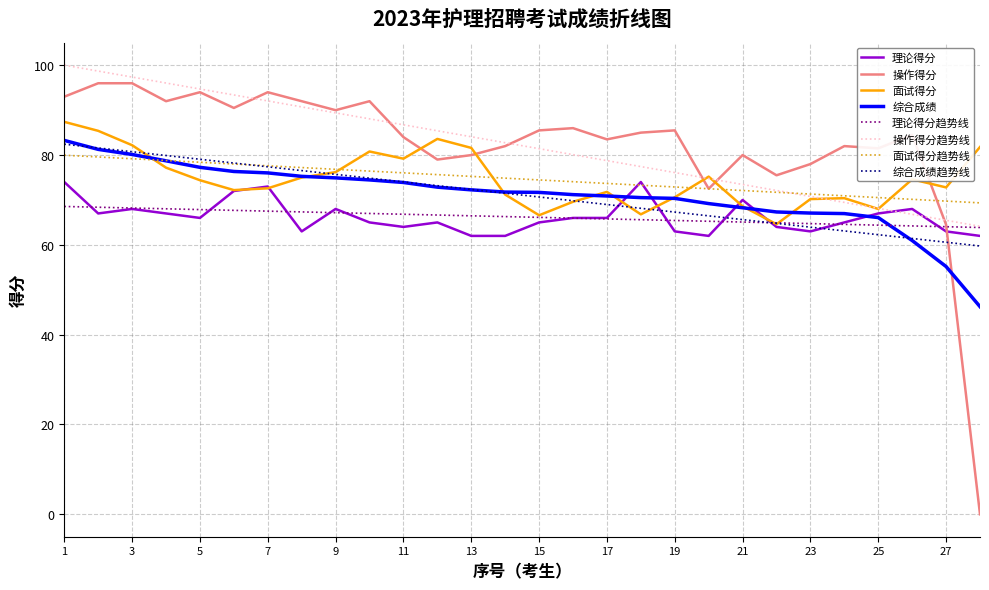

What is the lowest value of the 面试得分 series?

64.6